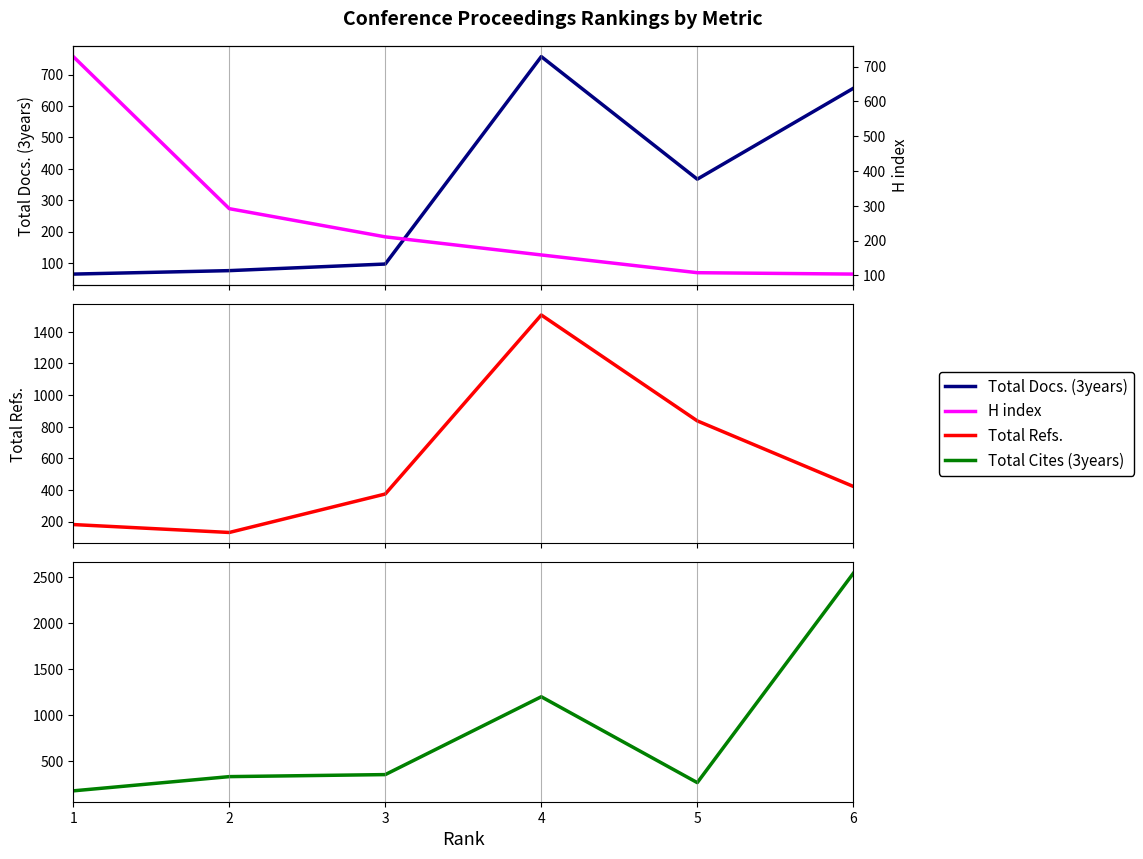

What is the maximum value shown in the chart?

2537